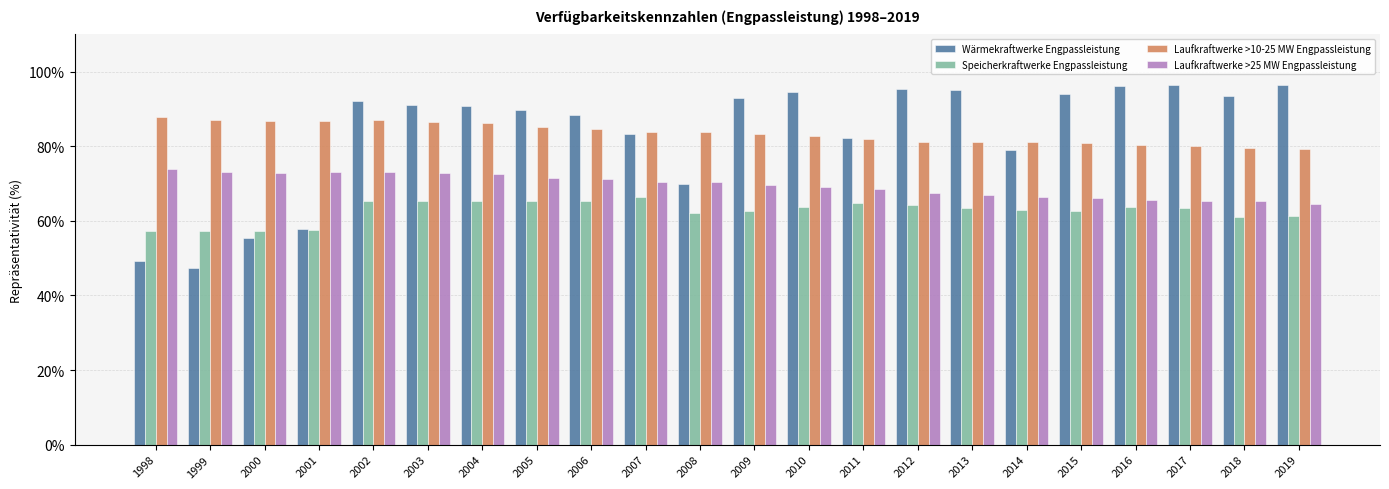

Is the value of Laufkraftwerke >10-25 MW Engpassleistung at 2008 greater than the value of Laufkraftwerke >25 MW Engpassleistung at 2016?

Yes